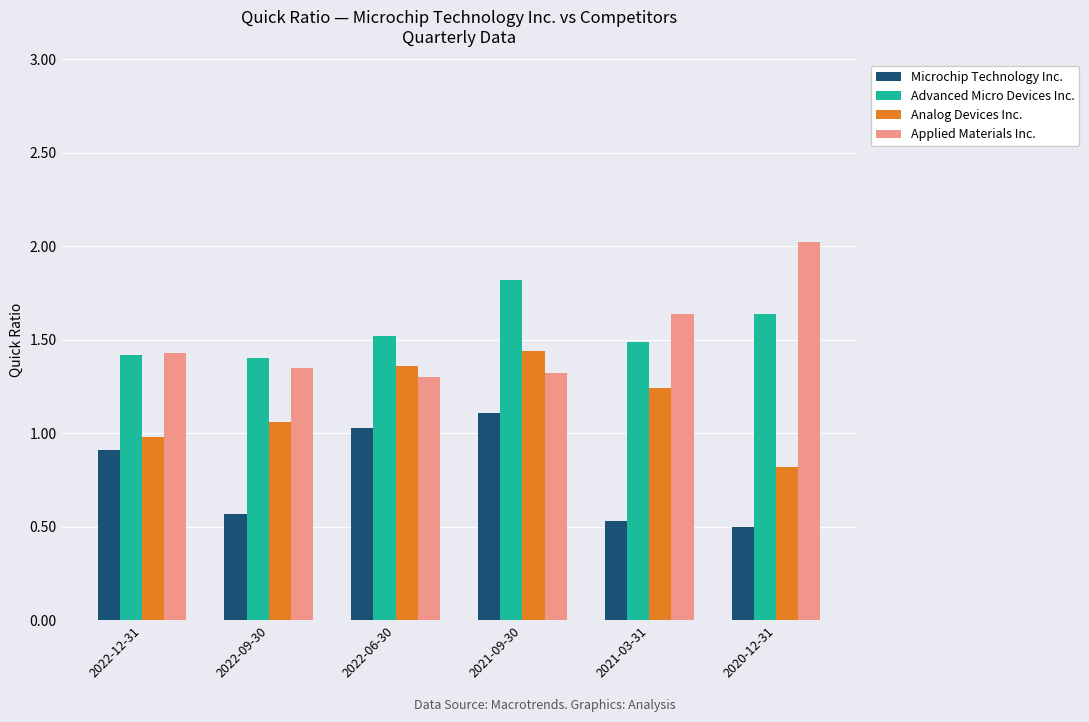

Which category has the highest value in the Applied Materials Inc. series?

2020-12-31